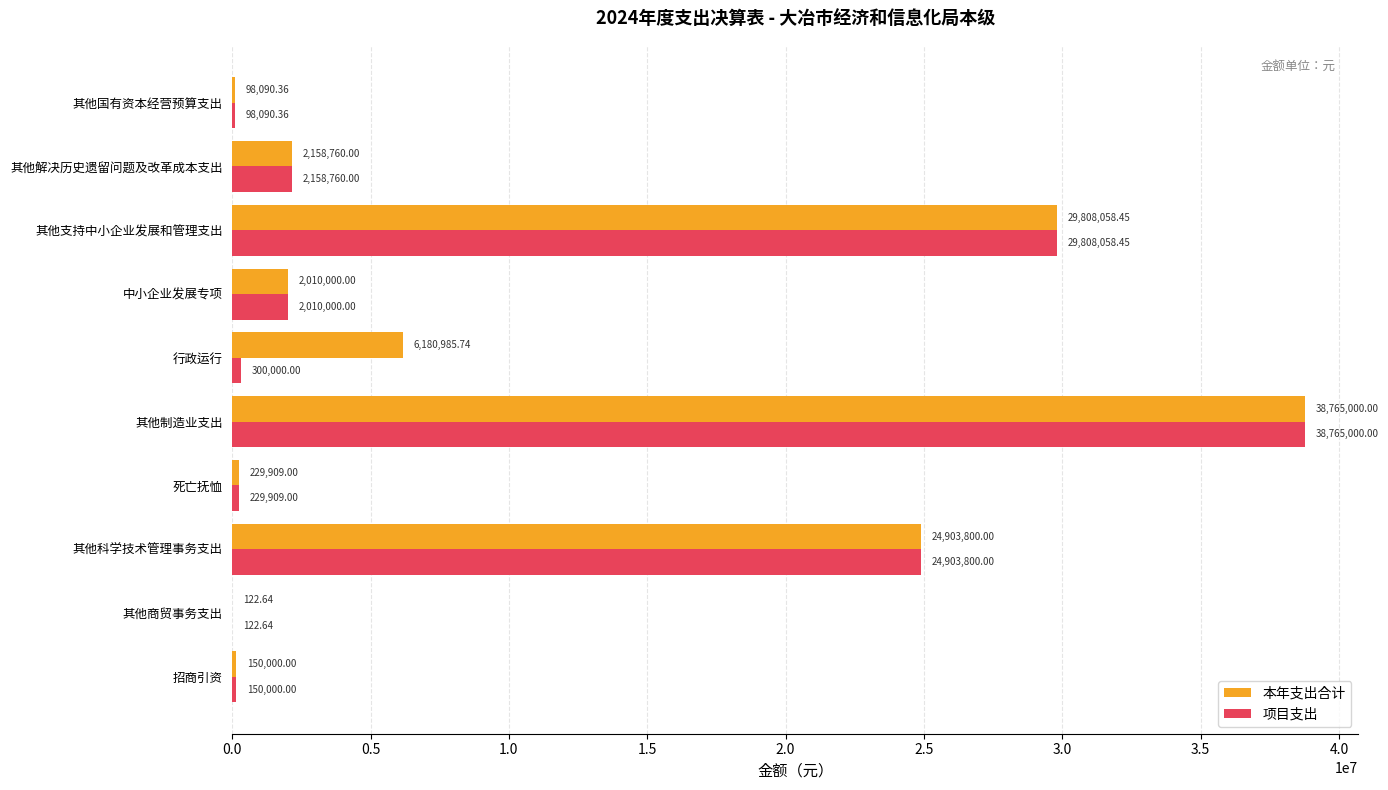

At which label does 本年支出合计 reach its peak?

其他制造业支出